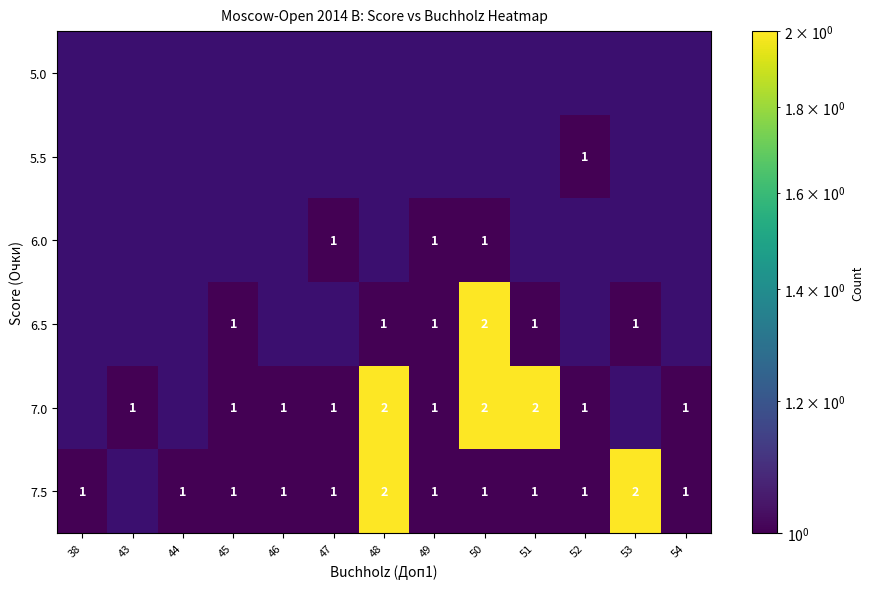

How many values in the 5.5 series exceed 0?

1